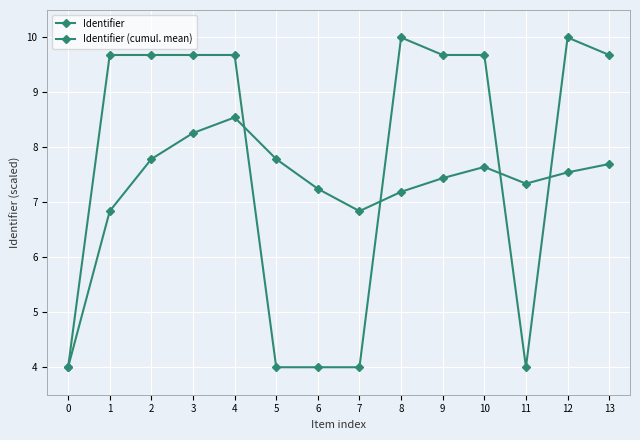

Between 4 and 12, which is larger?

12